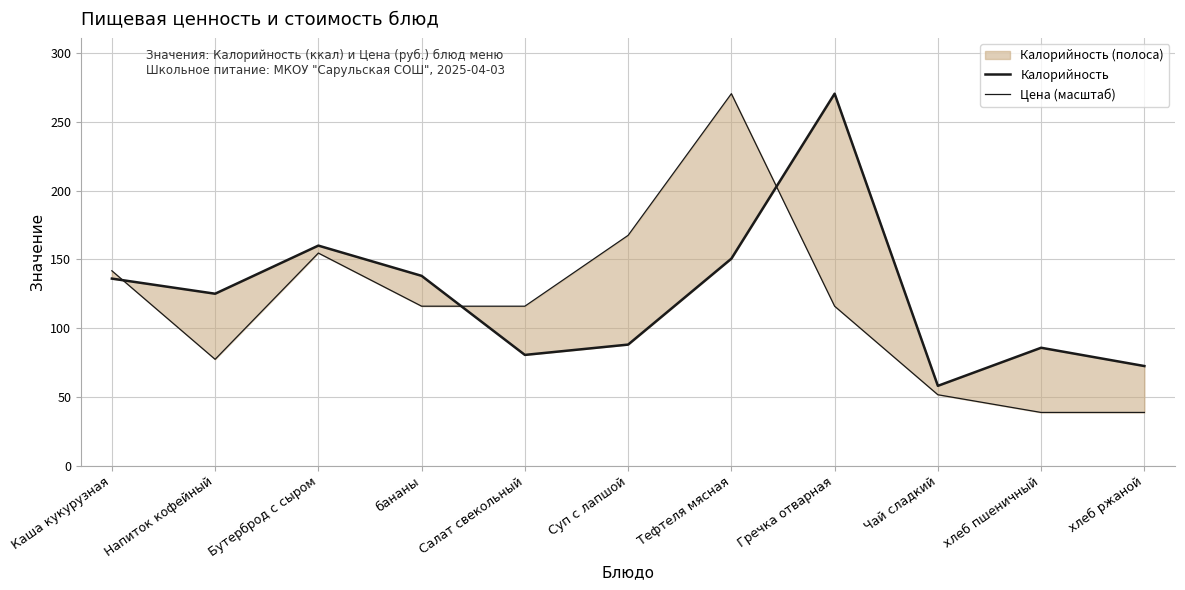

Which series ends up on top after the final intersection of Калорийность and Цена (масштаб)?

Калорийность